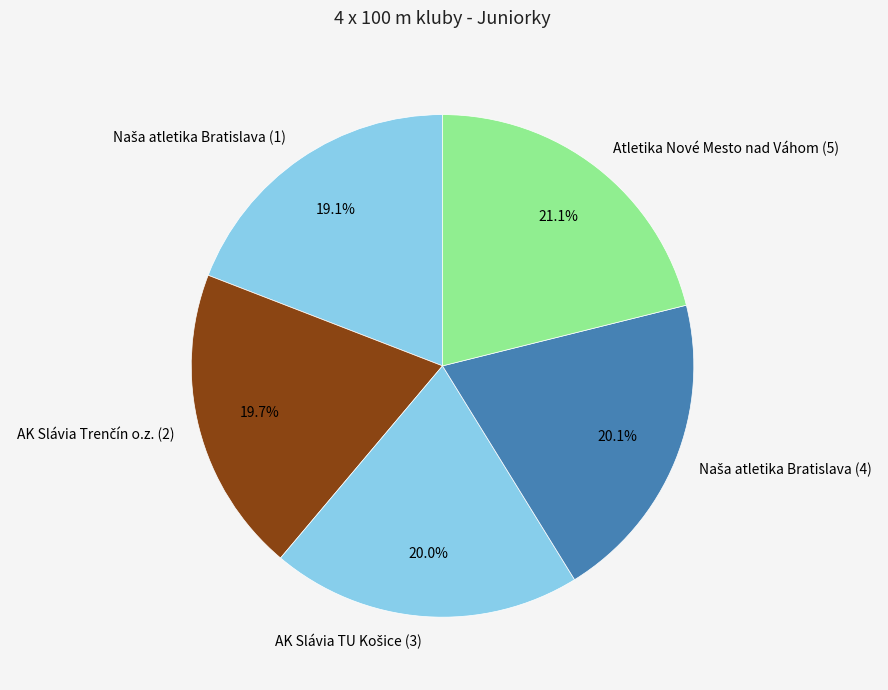

Which category has the biggest portion of the pie?

Atletika Nové Mesto nad Váhom (5)